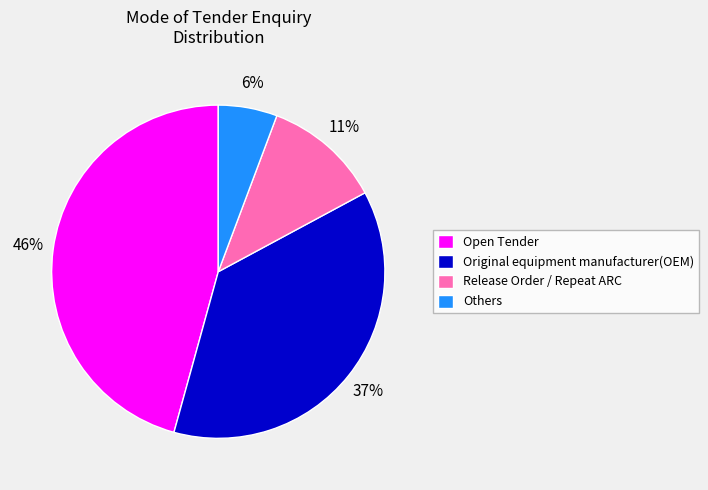

The Release Order / Repeat ARC slice represents 11% of the pie. True or false?

True